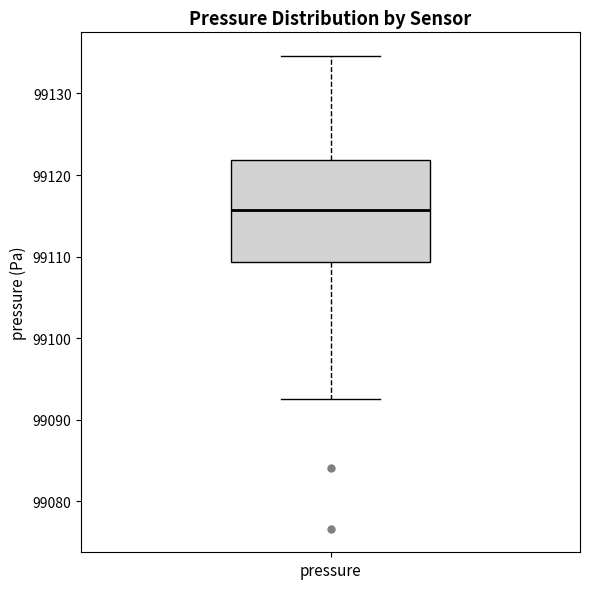

Transcribe this box plot: give where the median line is, the range the box spans, and where the two whiskers end, as read against the y-axis. The values are not printed on the chart, so give them approximately, as read against the axis.

median 99116, box 99109 to 99122, whiskers 99093 to 99135